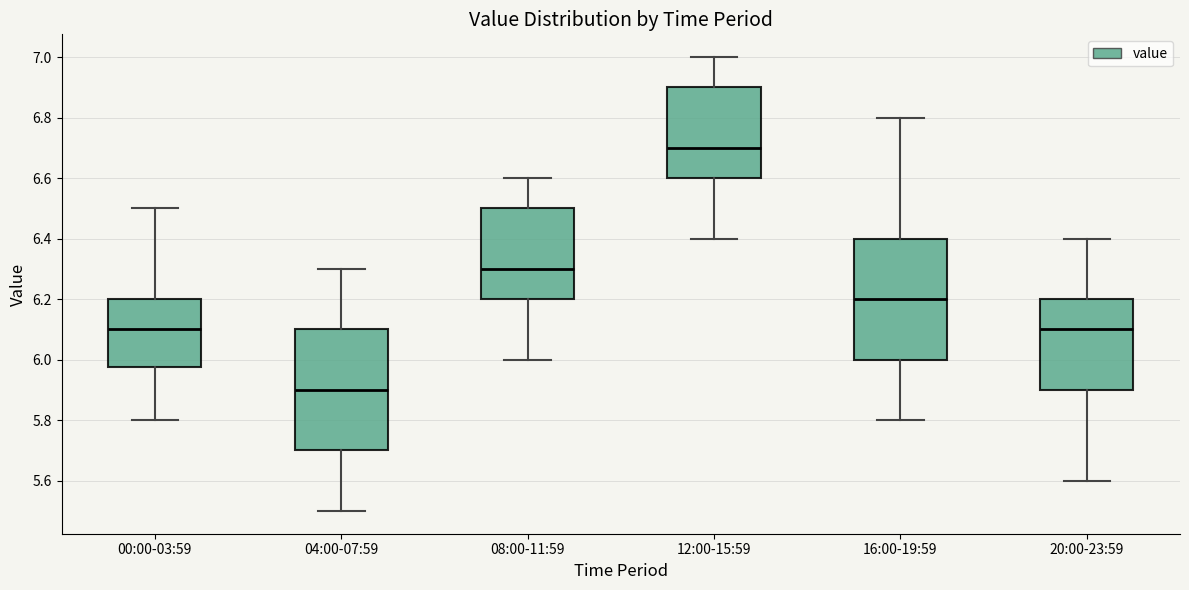

Reading left to right, transcribe this box plot: for each box, give where its median line is, the range the box spans, and where its two whiskers end, as read against the y-axis. The values are not printed on the chart, so give them approximately, as read against the axis.

00:00-03:59: median 6.10, box 5.98 to 6.20, whiskers 5.80 to 6.50
04:00-07:59: median 5.90, box 5.70 to 6.10, whiskers 5.50 to 6.30
08:00-11:59: median 6.30, box 6.20 to 6.50, whiskers 6.00 to 6.60
12:00-15:59: median 6.70, box 6.60 to 6.90, whiskers 6.40 to 7.00
16:00-19:59: median 6.20, box 6.00 to 6.40, whiskers 5.80 to 6.80
20:00-23:59: median 6.10, box 5.90 to 6.20, whiskers 5.60 to 6.40